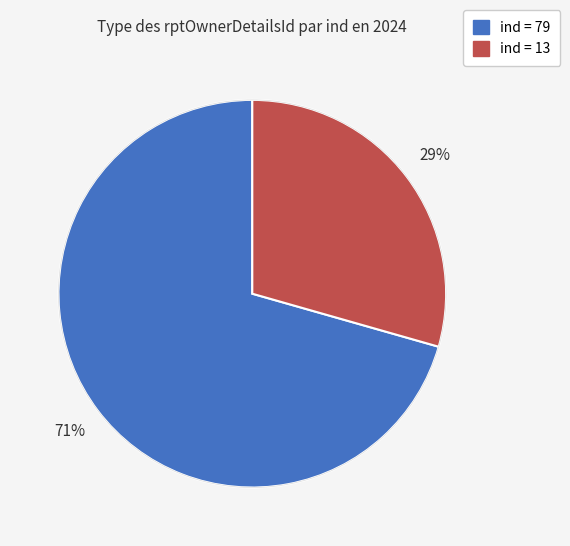

Count the number of slices in the pie.

2